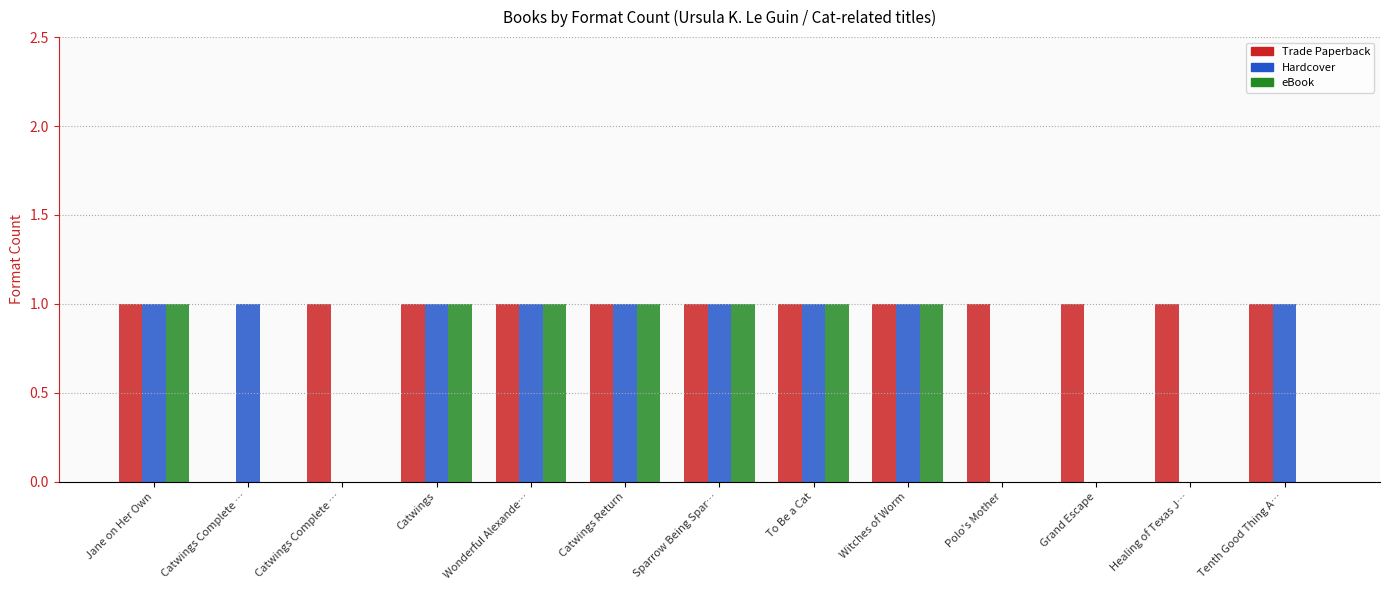

Reading left to right, list all the values displayed in this chart.

Trade Paperback: 1	0	1	1	1	1	1	1	1	1	1	1	1
Hardcover: 1	1	0	1	1	1	1	1	1	0	0	0	1
eBook: 1	0	0	1	1	1	1	1	1	0	0	0	0